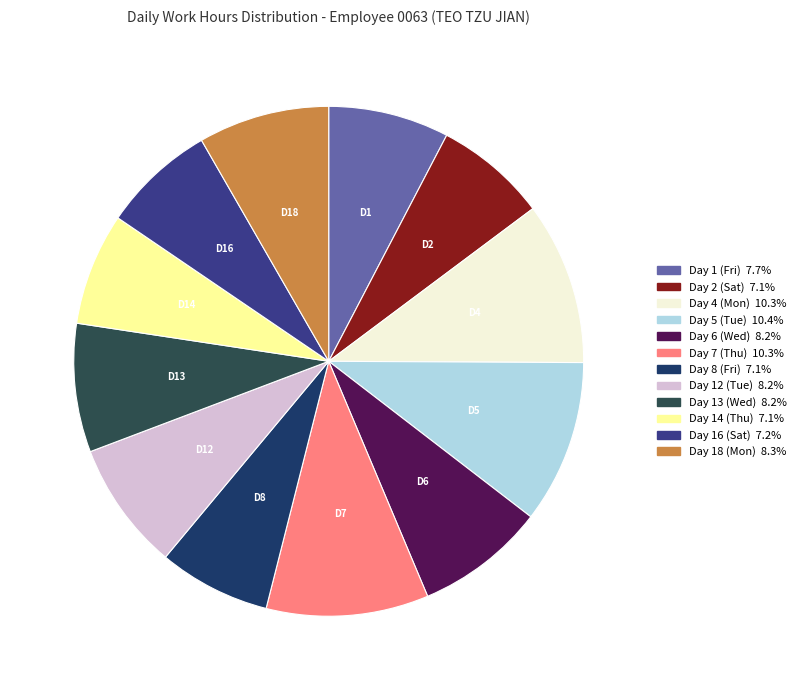

The Day 7 (Thu) slice represents 22% of the pie. True or false?

False